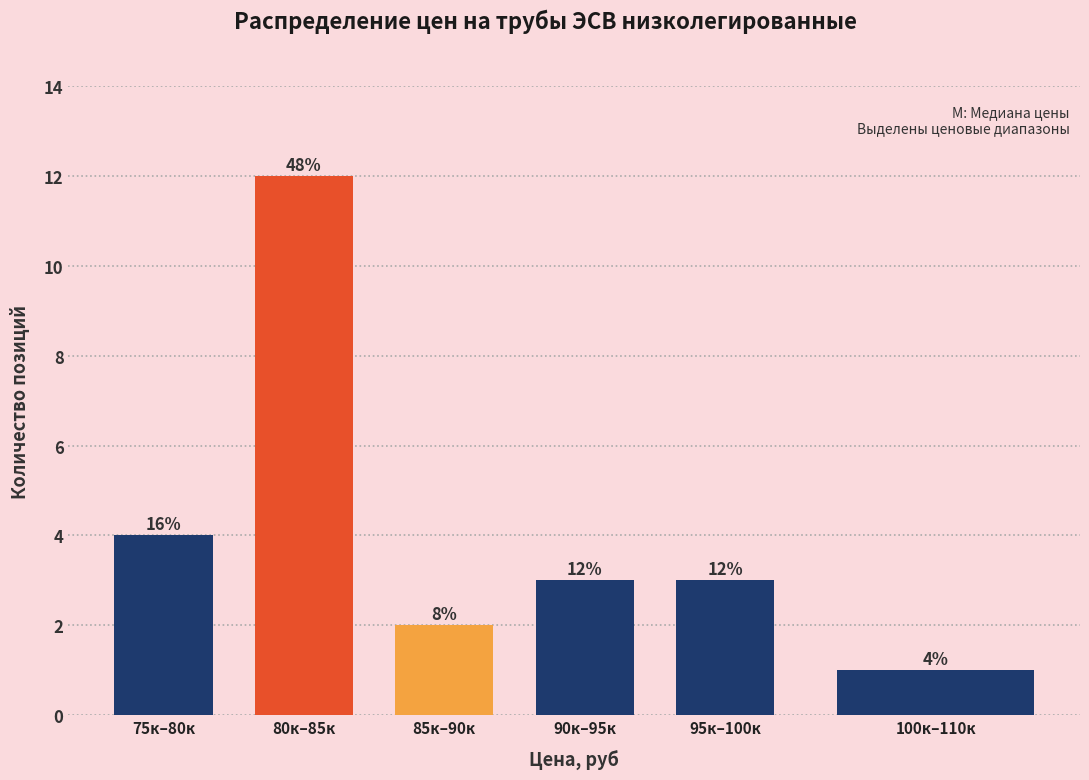

Reading left to right, list all the values displayed in this chart.

75к–80к=4	80к–85к=12	85к–90к=2	90к–95к=3	95к–100к=3	100к–110к=1